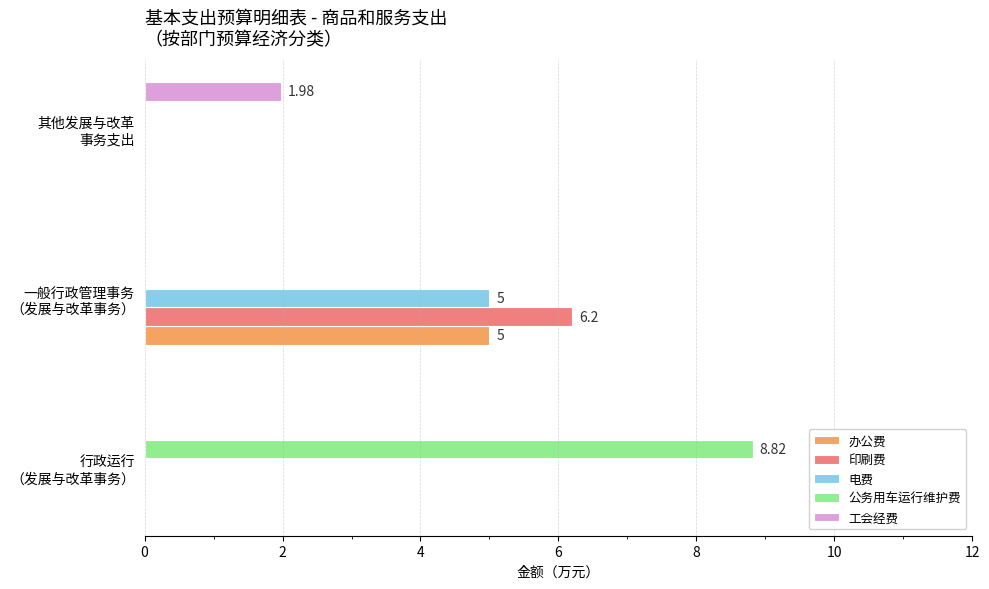

How many series are shown in this chart?

5